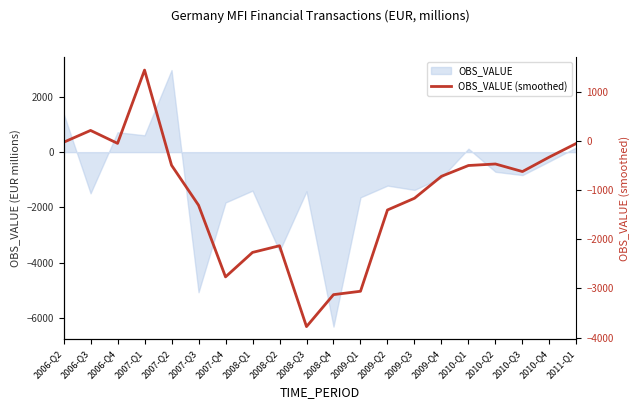

What position from the right is 2009-Q4?

6